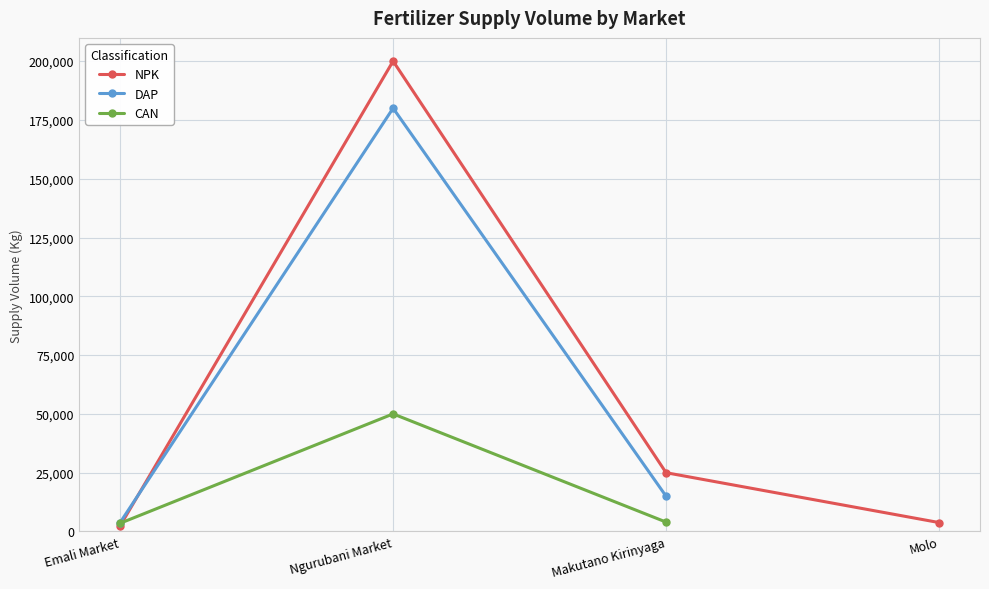

True or false: NPK has a value of 3800.0 at Molo.

True